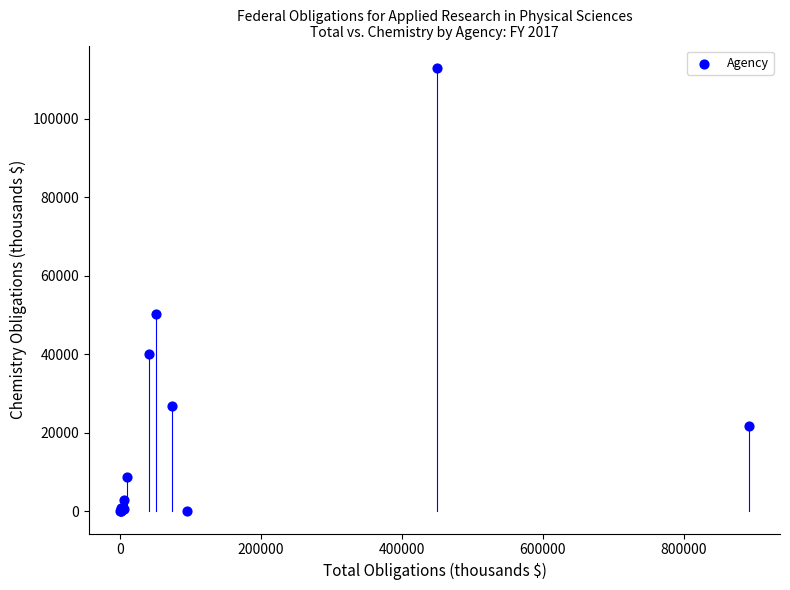

What Y value in the scatter plot is closest to 56500?

50291.2